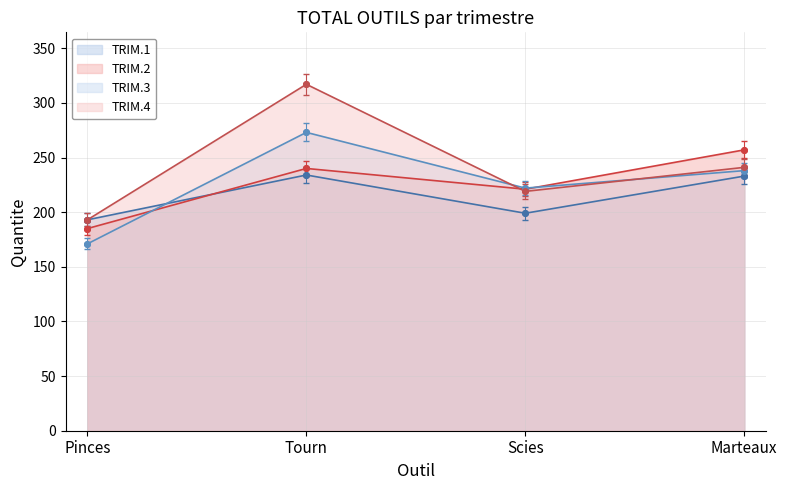

How many distinct data groups are displayed?

4